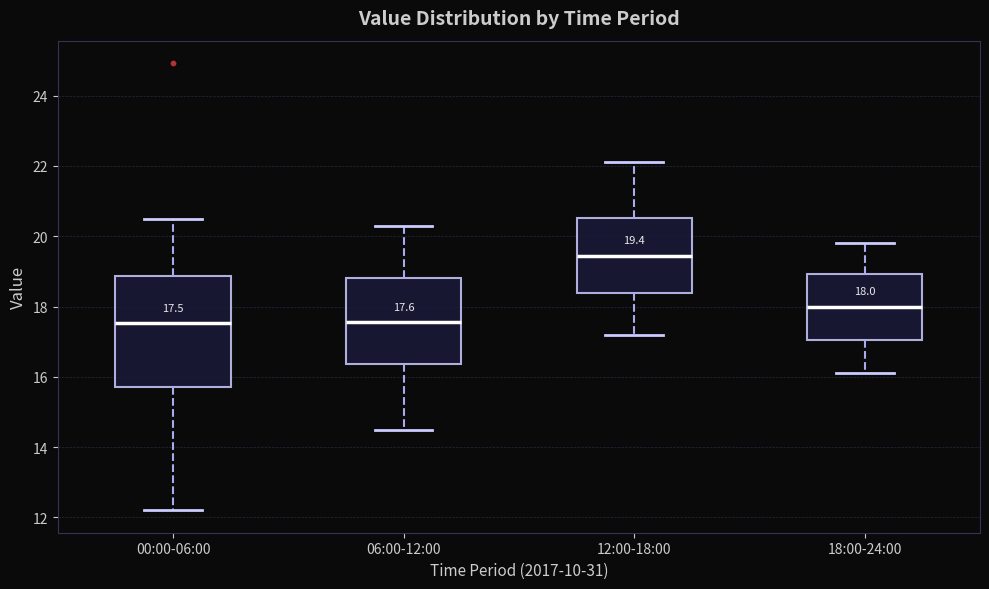

Which box is the tallest, from its lower edge to its upper edge?

00:00-06:00